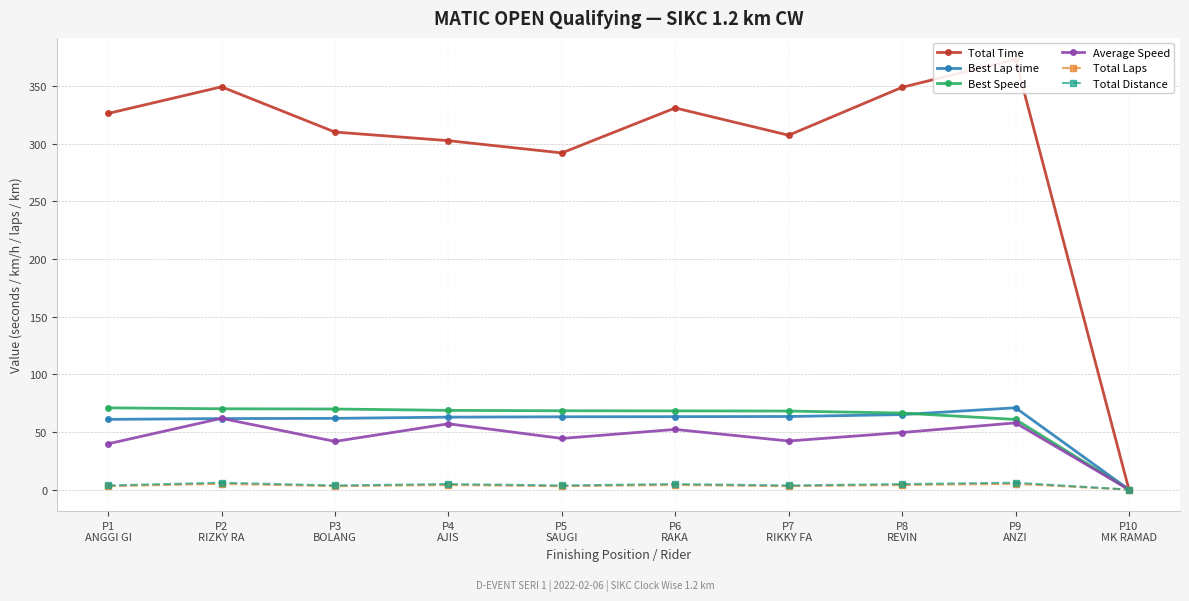

Which series has the largest total across all categories?

Total Time